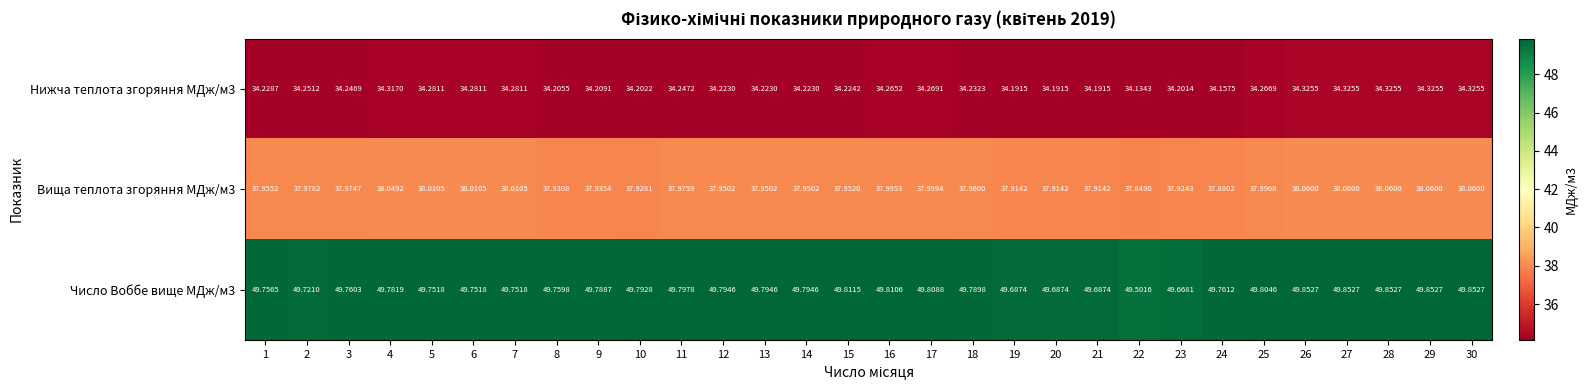

How many series are shown in this chart?

3